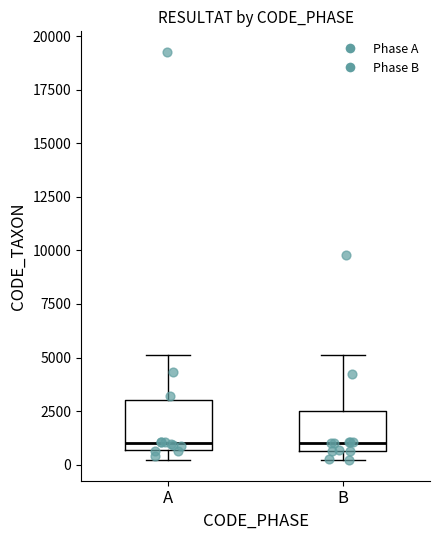

Reading left to right, transcribe this box plot: for each box, give where its median line is, the range the box spans, and where its two whiskers end, as read against the y-axis. The values are not printed on the chart, so give them approximately, as read against the axis.

A: median 1000, box 500 to 3000, whiskers 0 to 5000
B: median 1000, box 500 to 2500, whiskers 0 to 5000